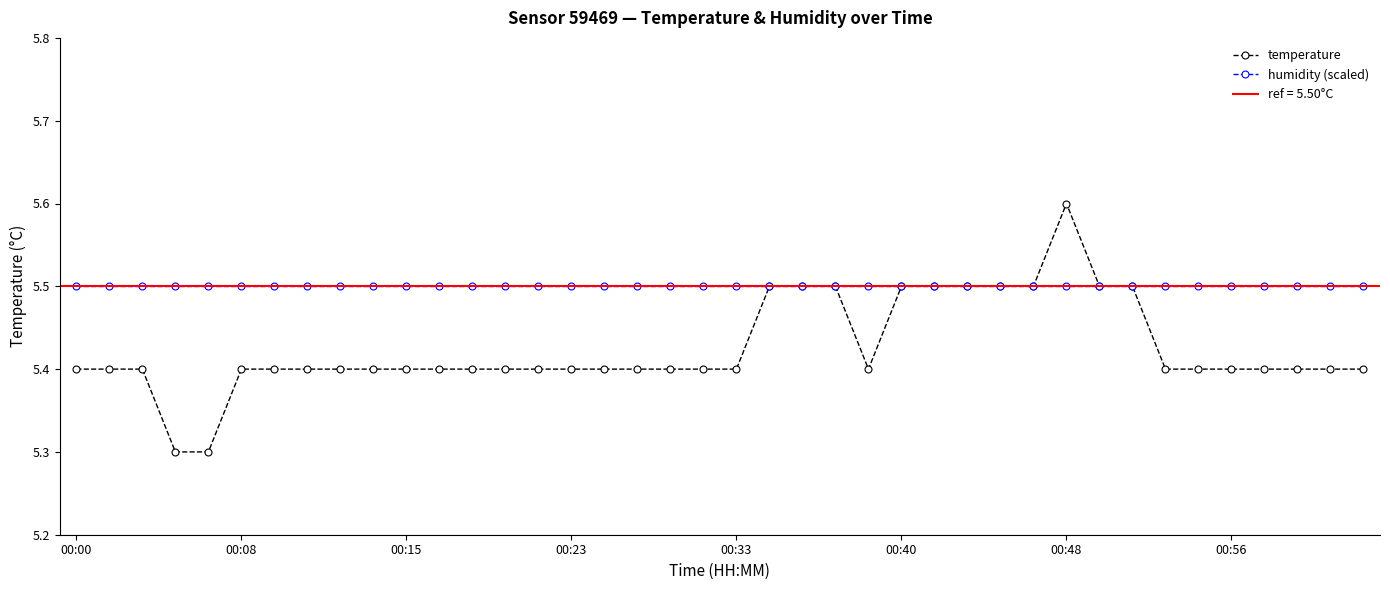

What is the maximum value for temperature?

5.6